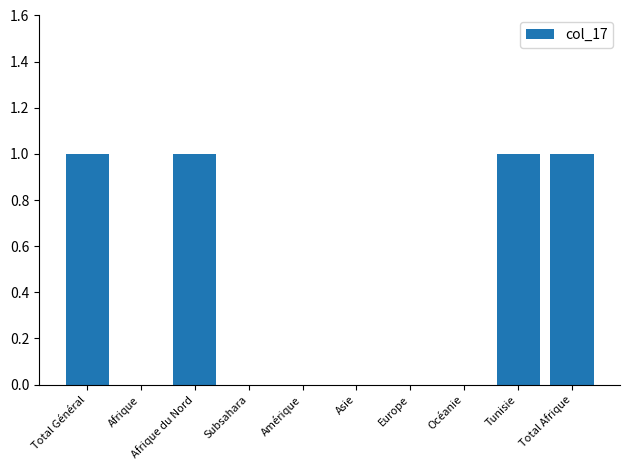

Are the bars horizontal?

No